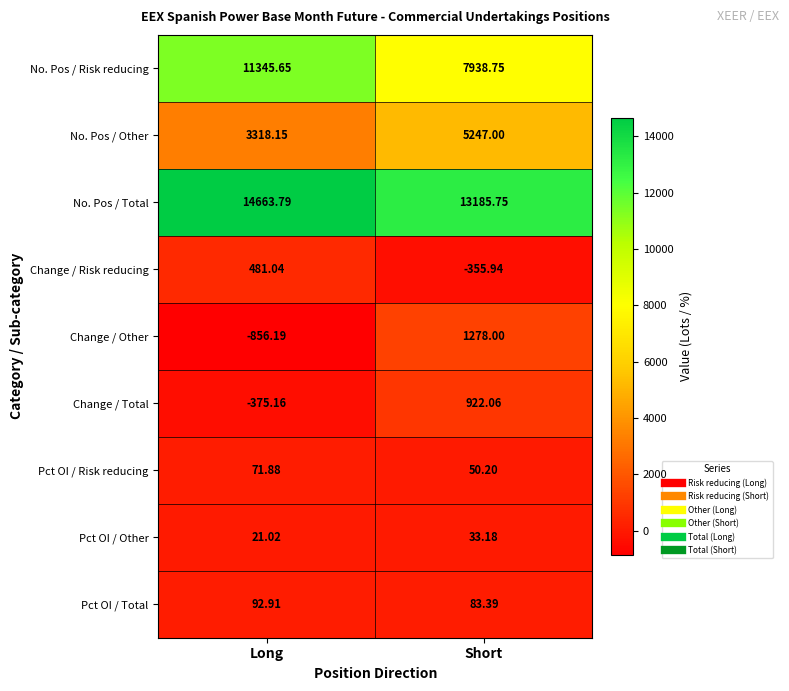

At which label is Pct OI / Total closest to 88?

Short